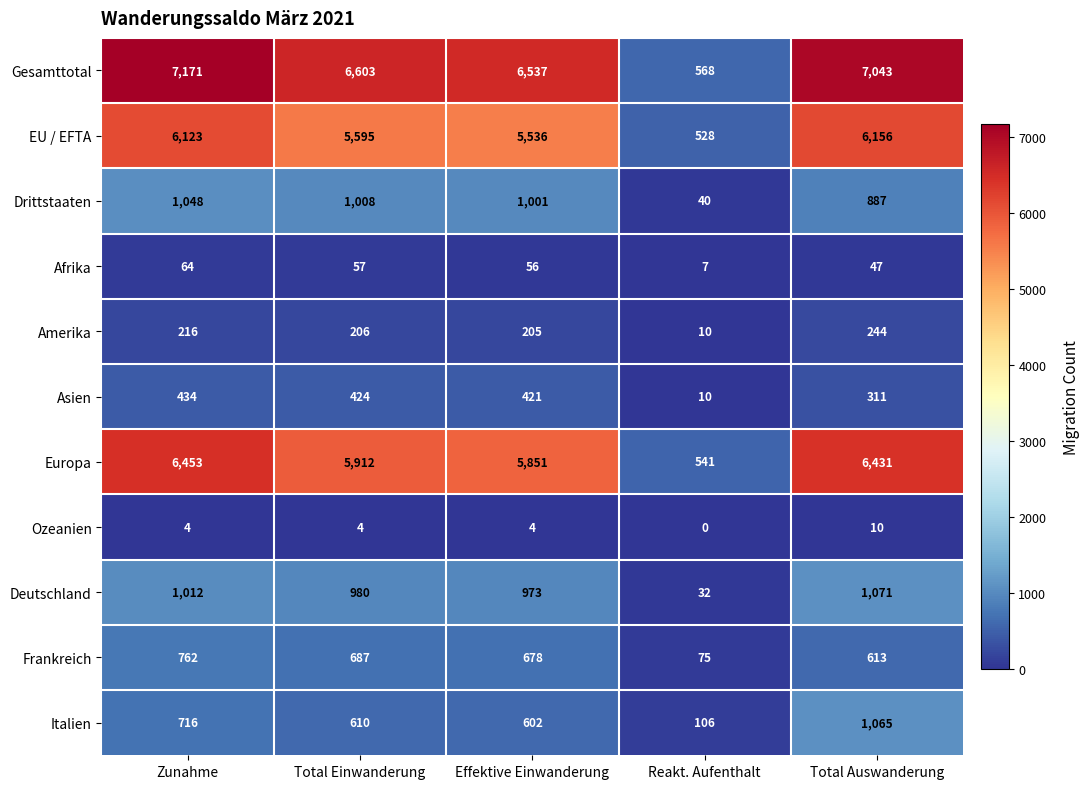

How many distinct data groups are displayed?

11